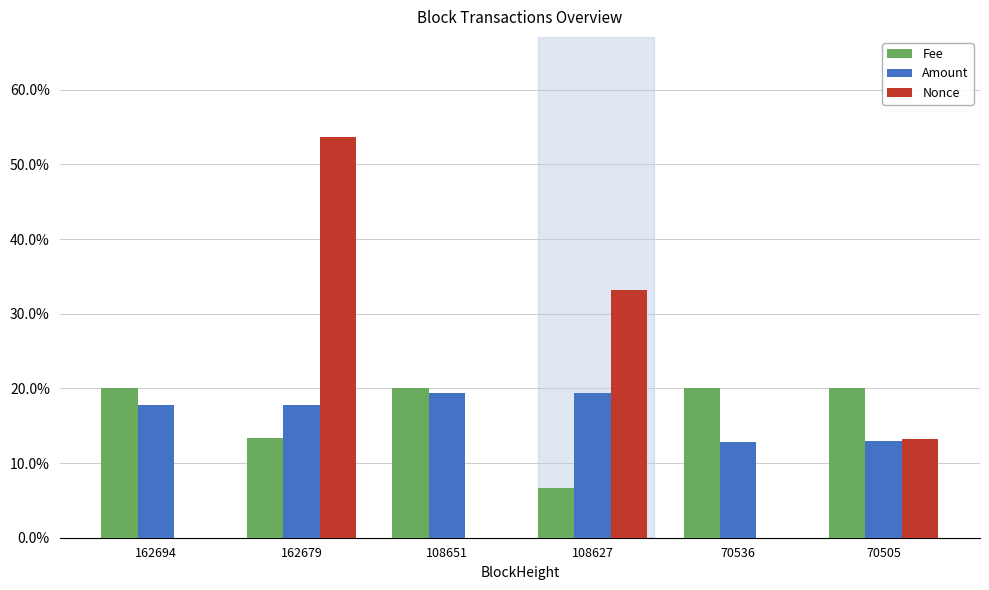

At which label does Amount first exceed 17?

162694